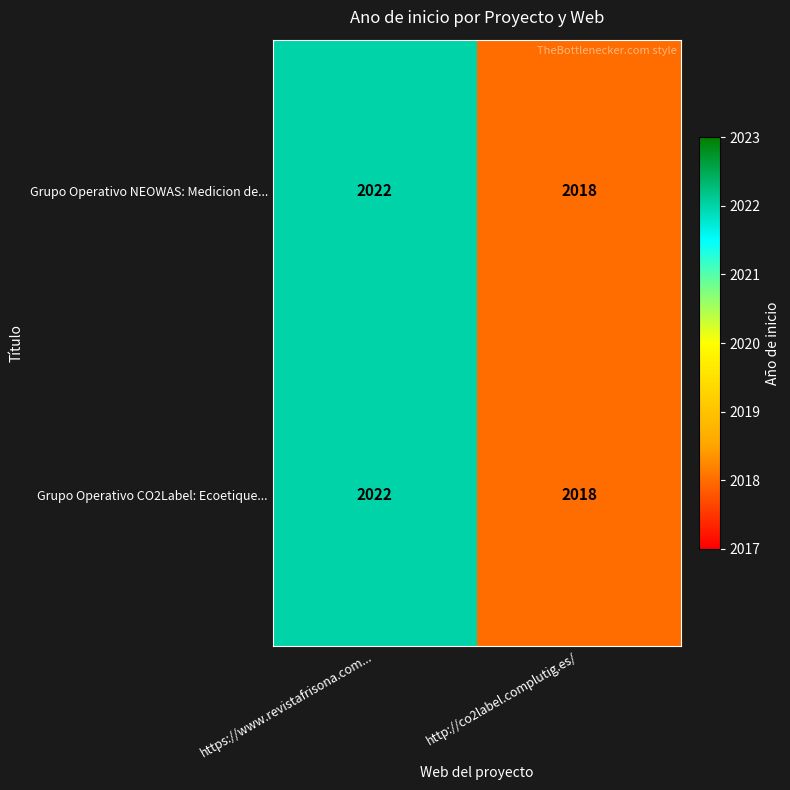

What value does the Grupo Operativo NEOWAS: Medicion de... series have at https://www.revistafrisona.com...?

2022